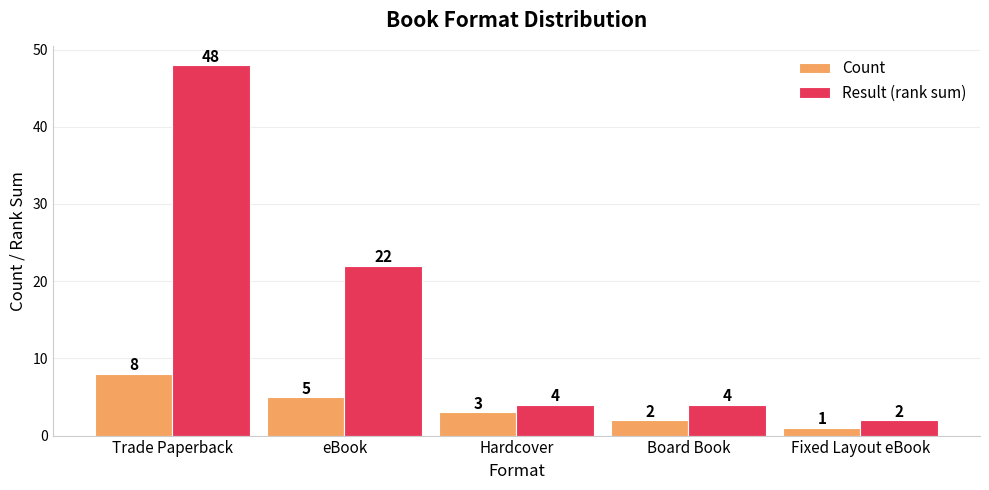

At Board Book, list the series in order from largest to smallest.

Result (rank sum), Count